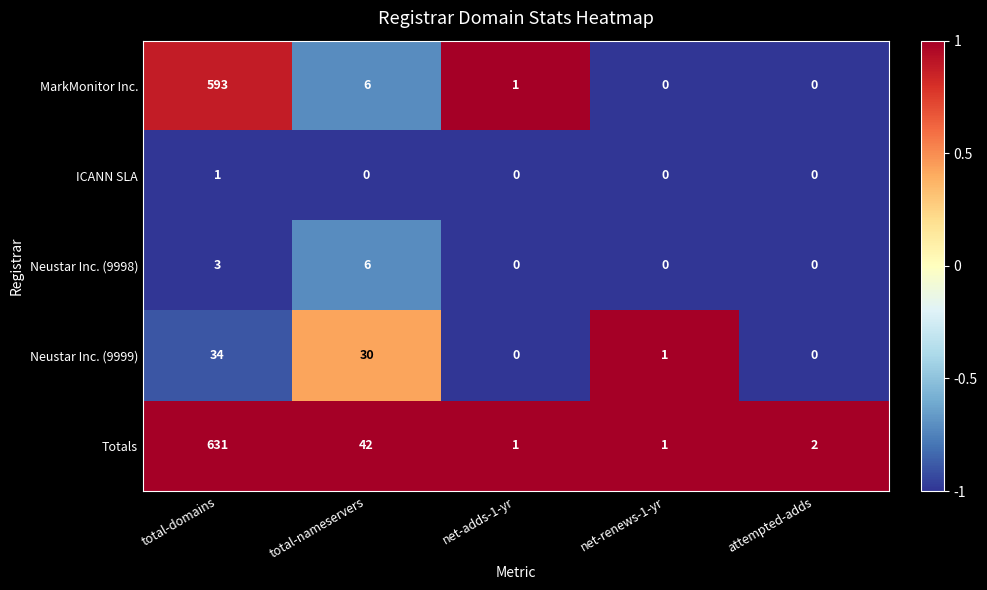

How many Neustar Inc. (9998) values are between 0 and 3?

4